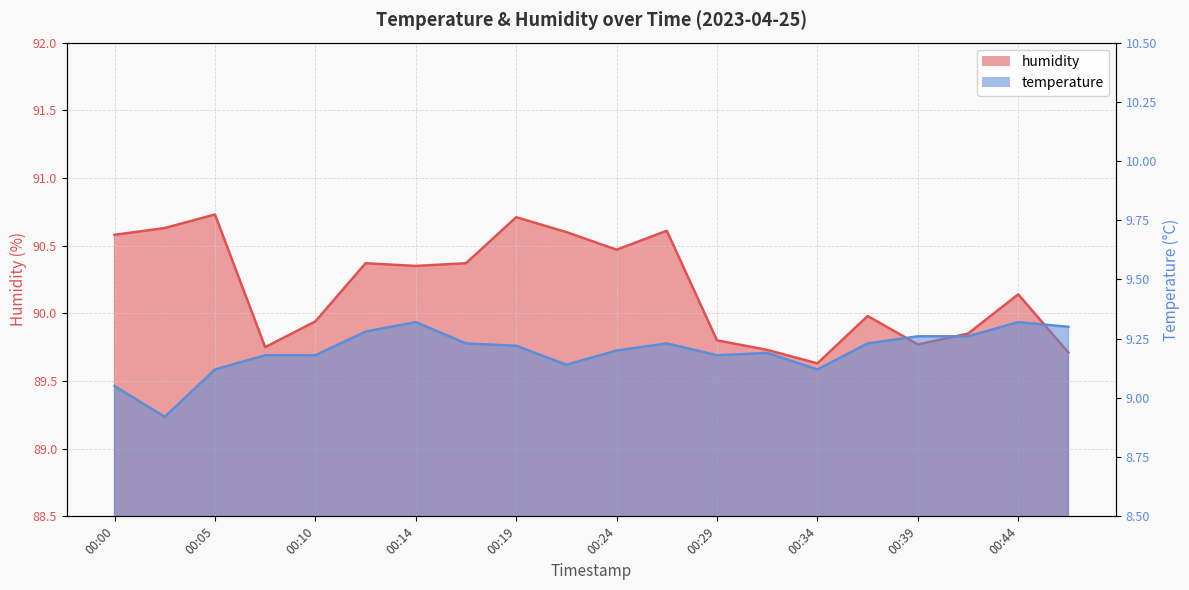

At which category is the sum across all series the highest?

00:19